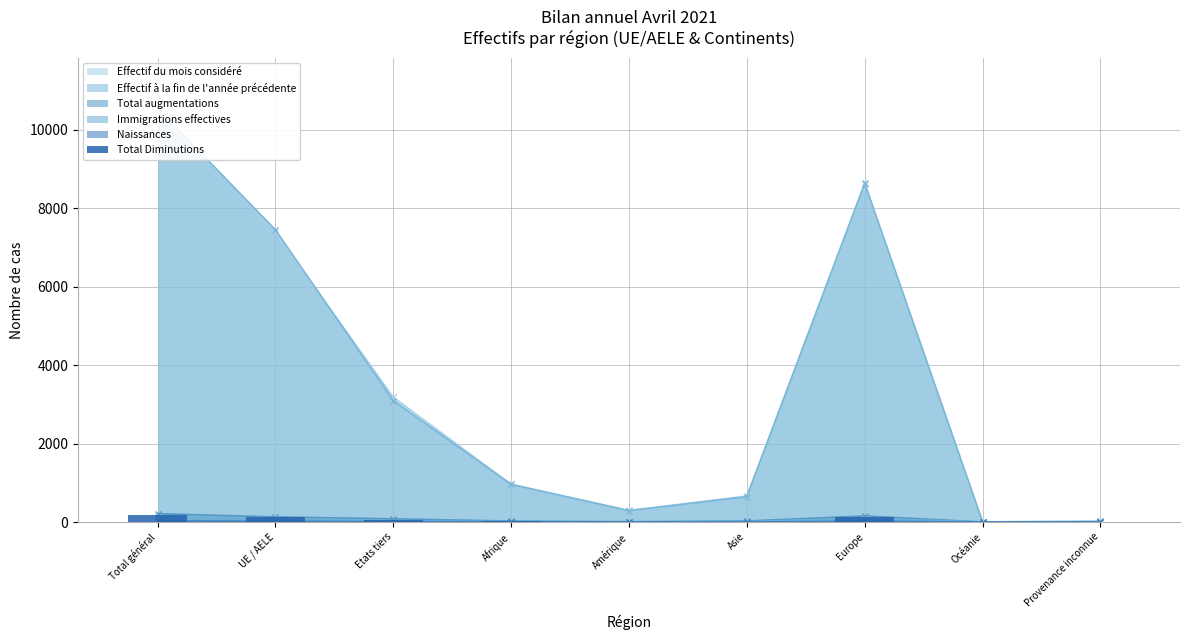

List the labels in order of value, largest first.

Total général, Europe, UE / AELE, Etats tiers, Afrique, Asie, Amérique, Océanie, Provenance inconnue